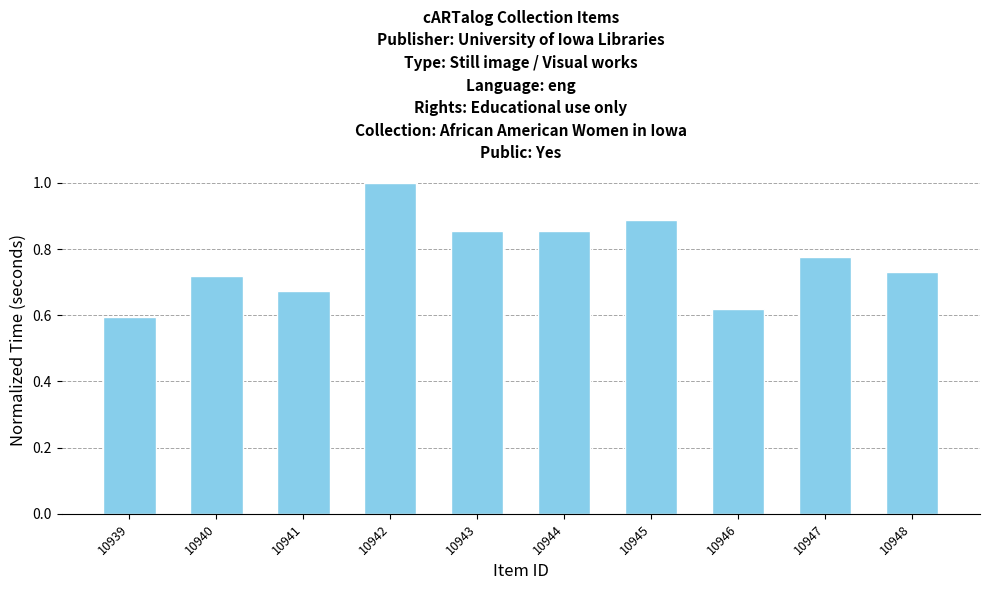

Is it true that the value at 10946 is 0.6?

True